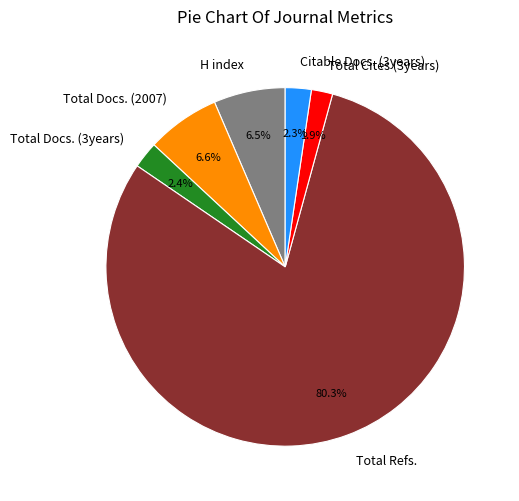

Combined, do Total Refs. and Total Docs. (2007) account for over 50%?

Yes